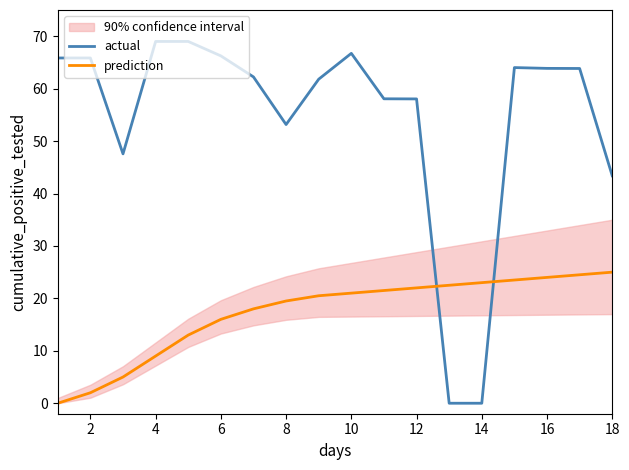

What is the highest value of the prediction series?

25.0